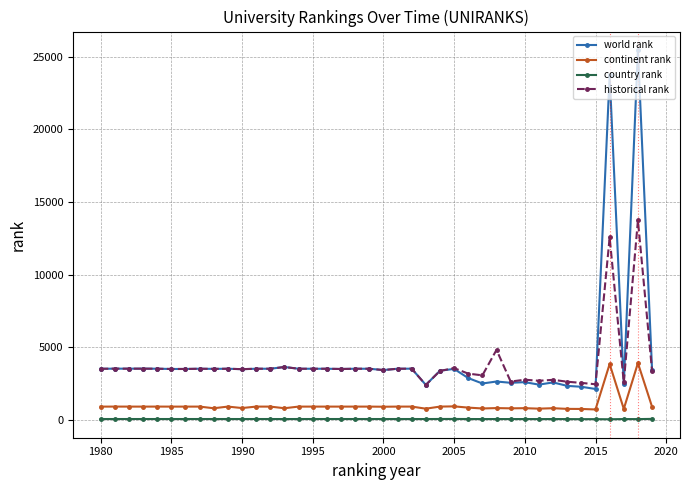

What is the difference between the maximum and minimum values in the continent rank series?

3197